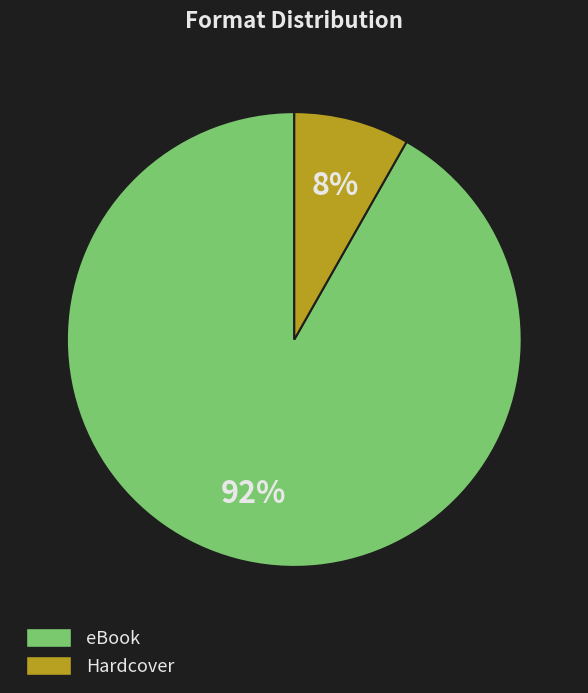

To the nearest percent, what is the difference between the largest and smallest slice percentages?

84%